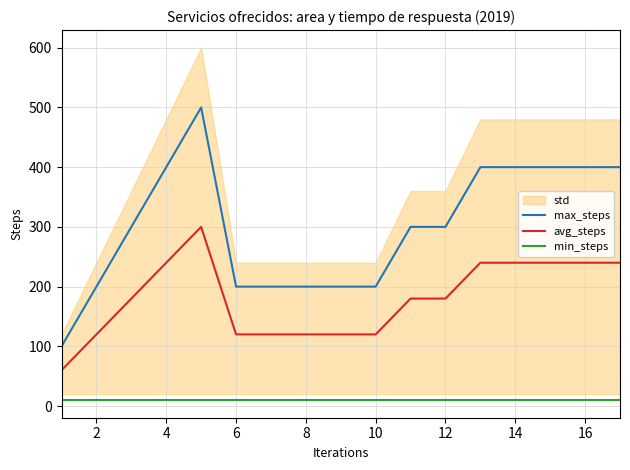

True or false: min_steps and avg_steps cross at least once.

False